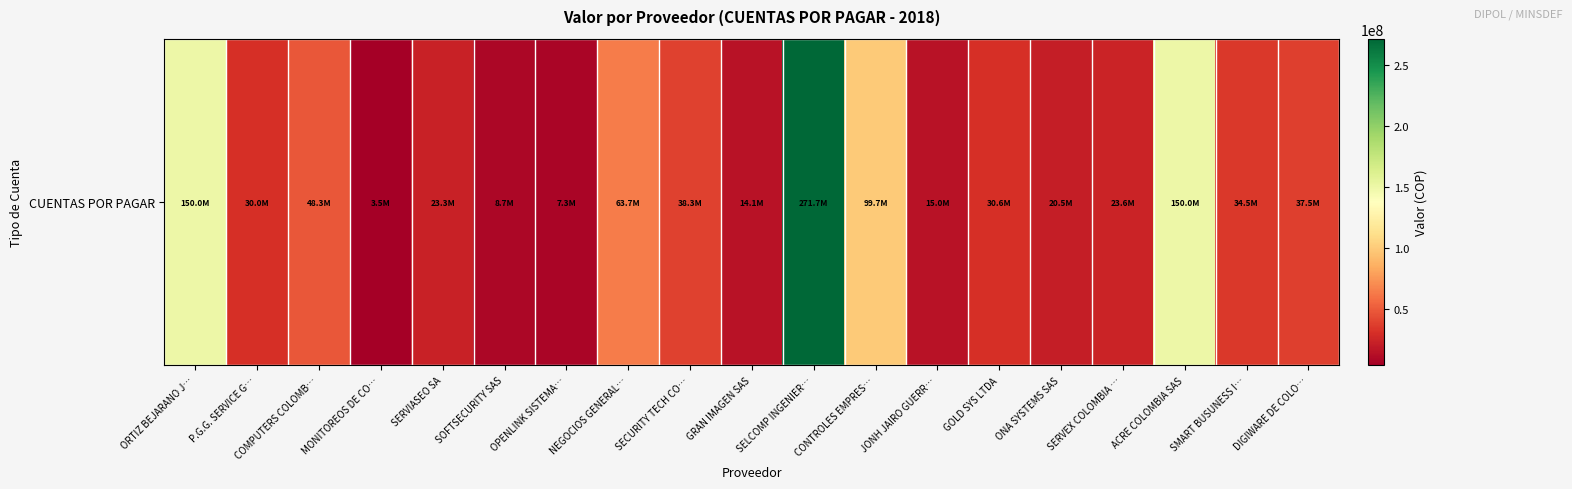

What is the difference between the second highest and second lowest values?

142655000